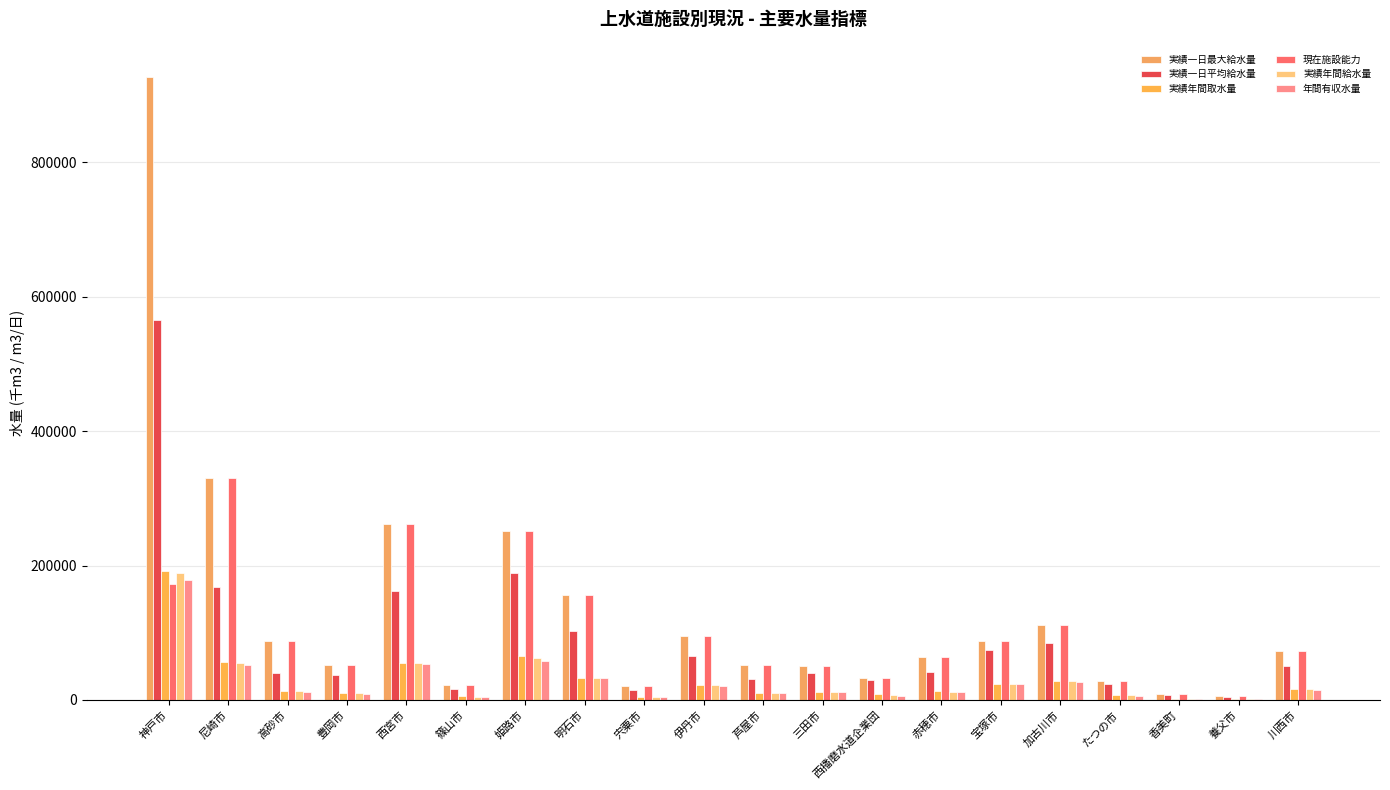

The value of 実績年間給水量 at 尼崎市 is 91373. True or false?

False